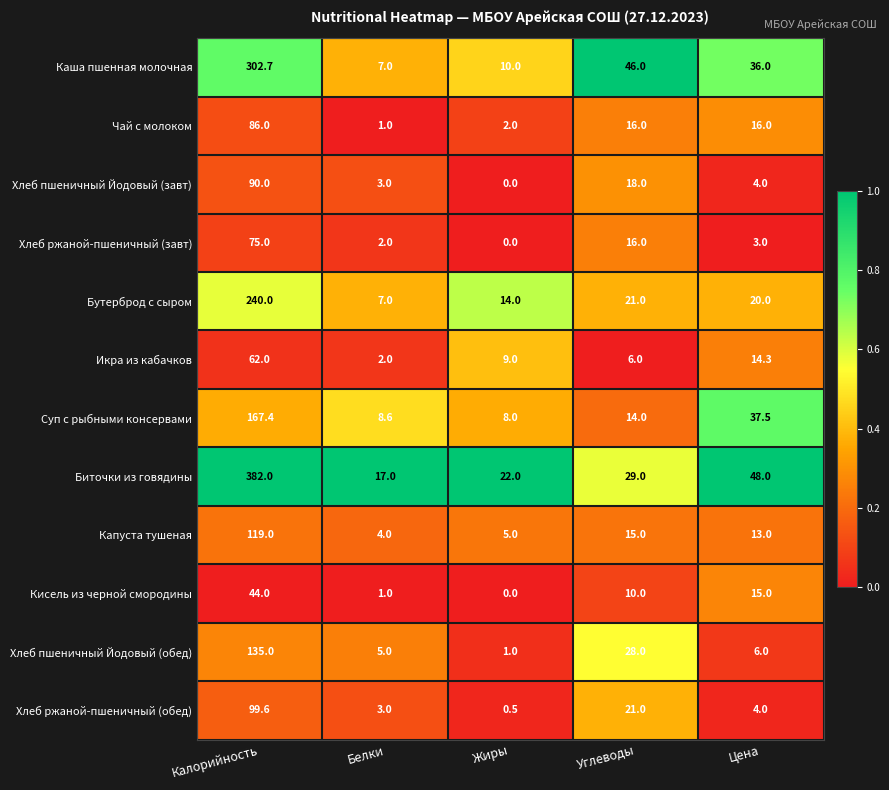

The Хлеб пшеничный Йодовый (обед) series shows 28.0 at Углеводы. True or false?

True